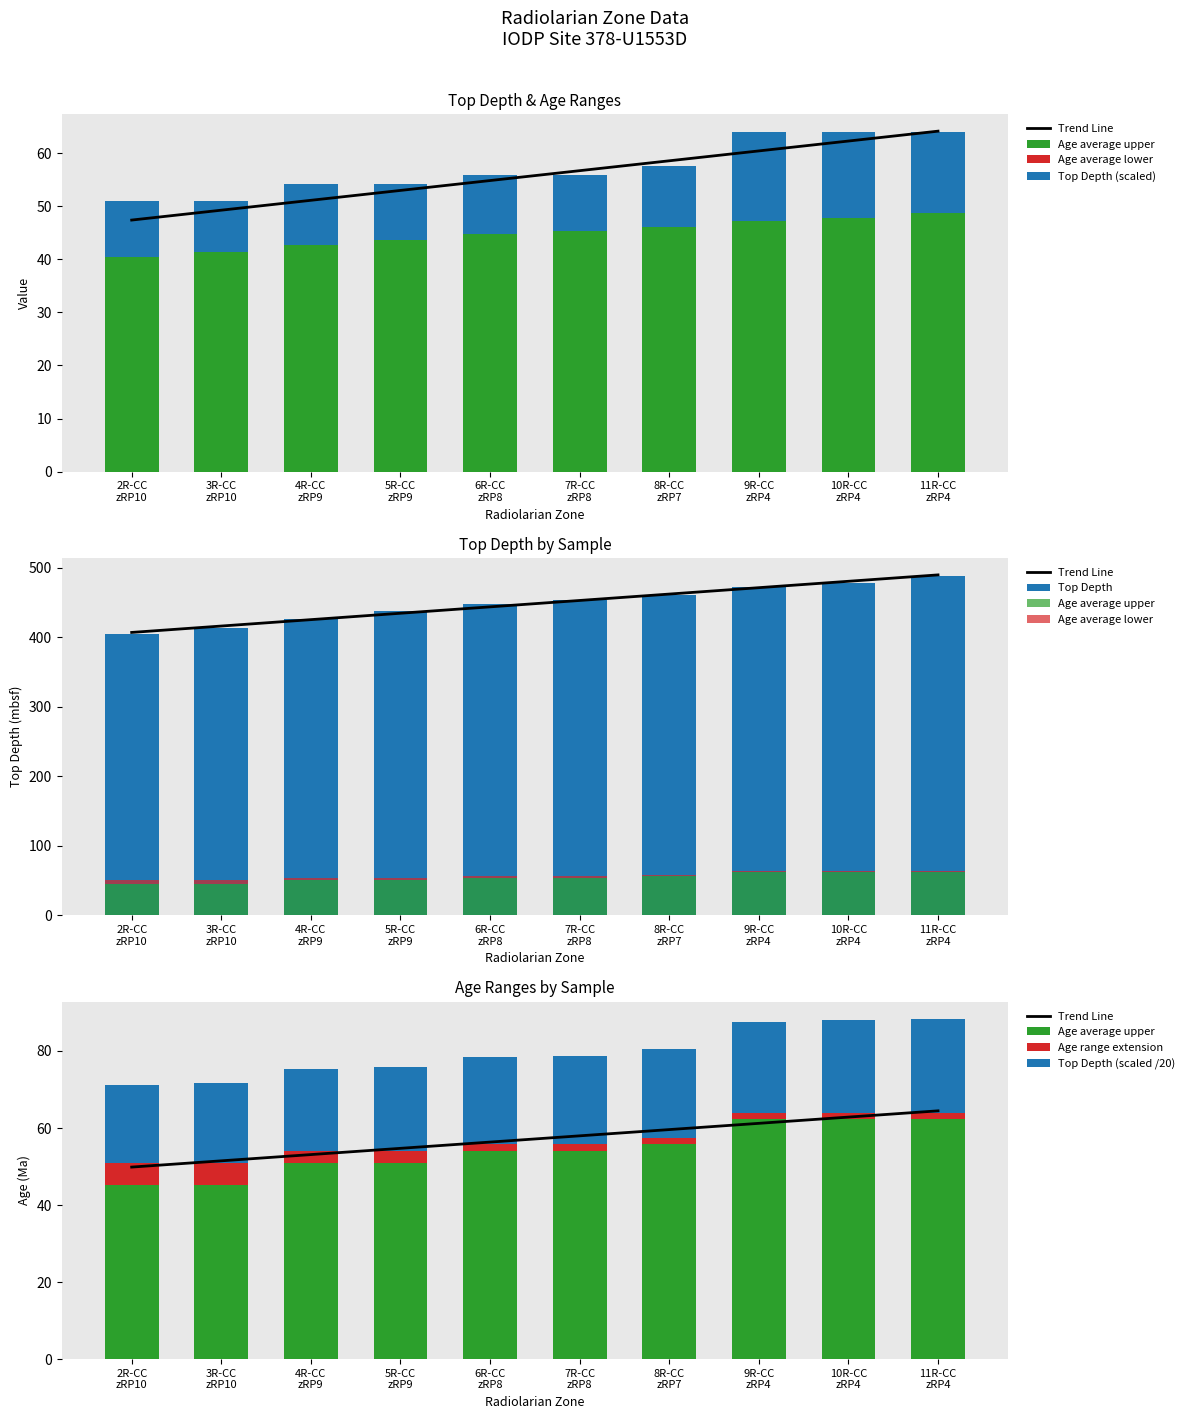

What is the label of the 4th bar from the left?

5R-CC zRP9